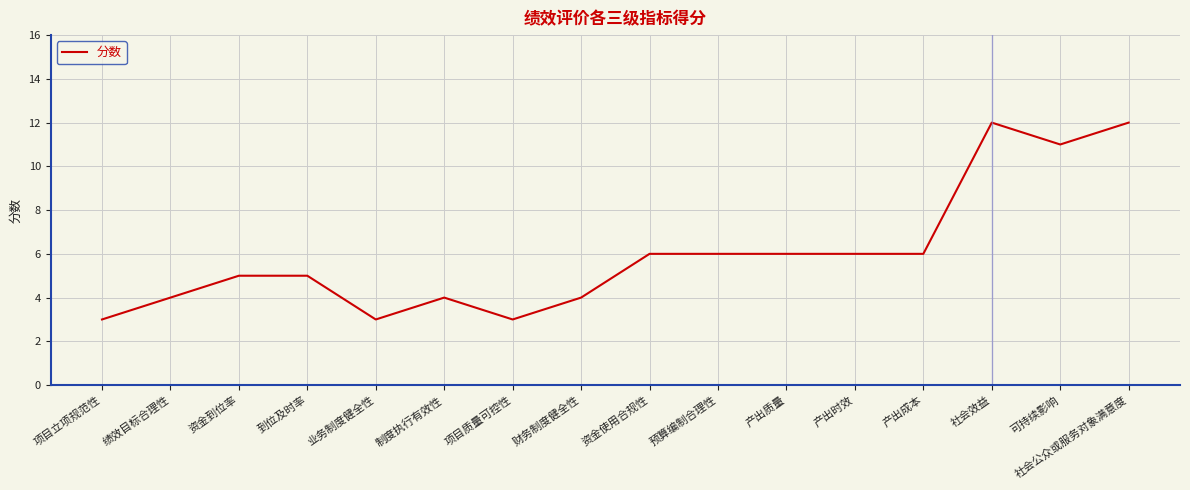

Is this an area chart (filled region under the line)?

No